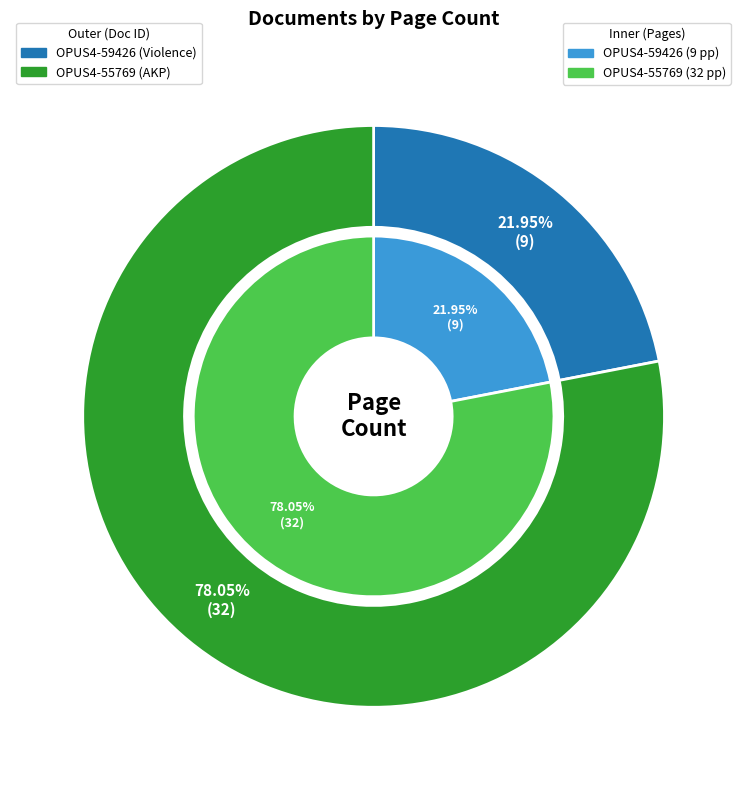

To the nearest percent, what percentage of the pie is OPUS4-55769?

78%